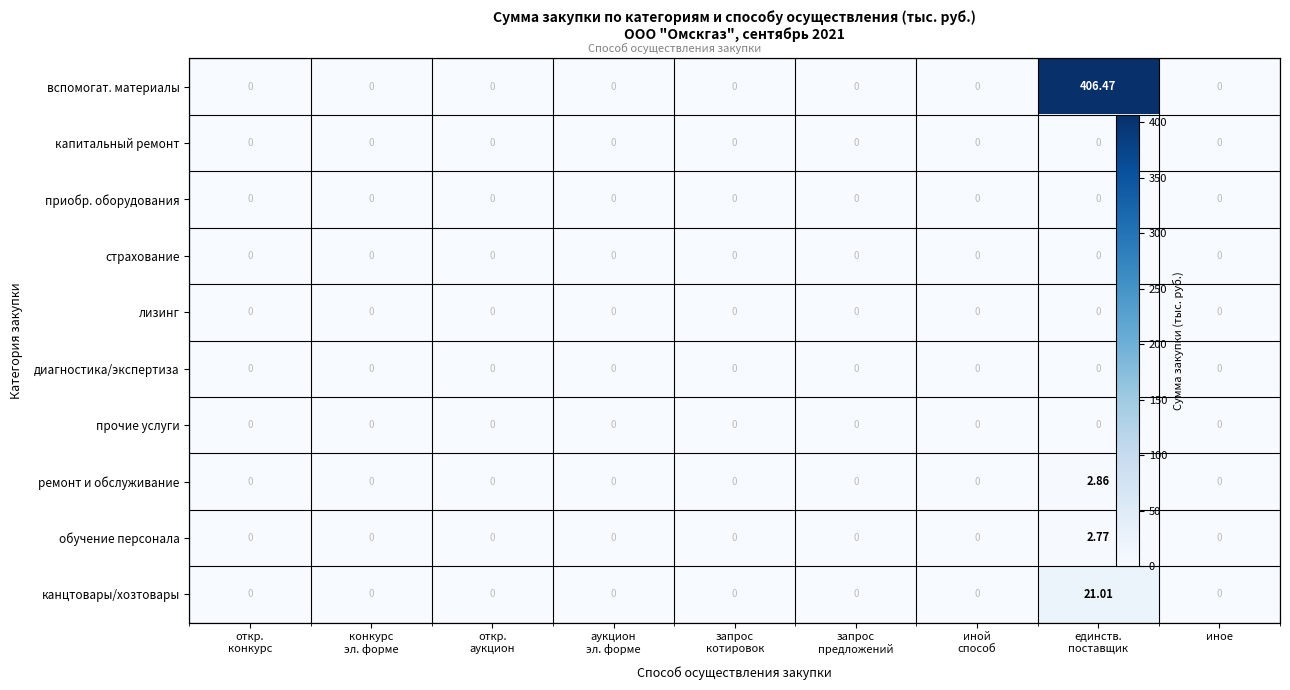

Is it true that страхование equals 0.0 at конкурс эл. форме?

True